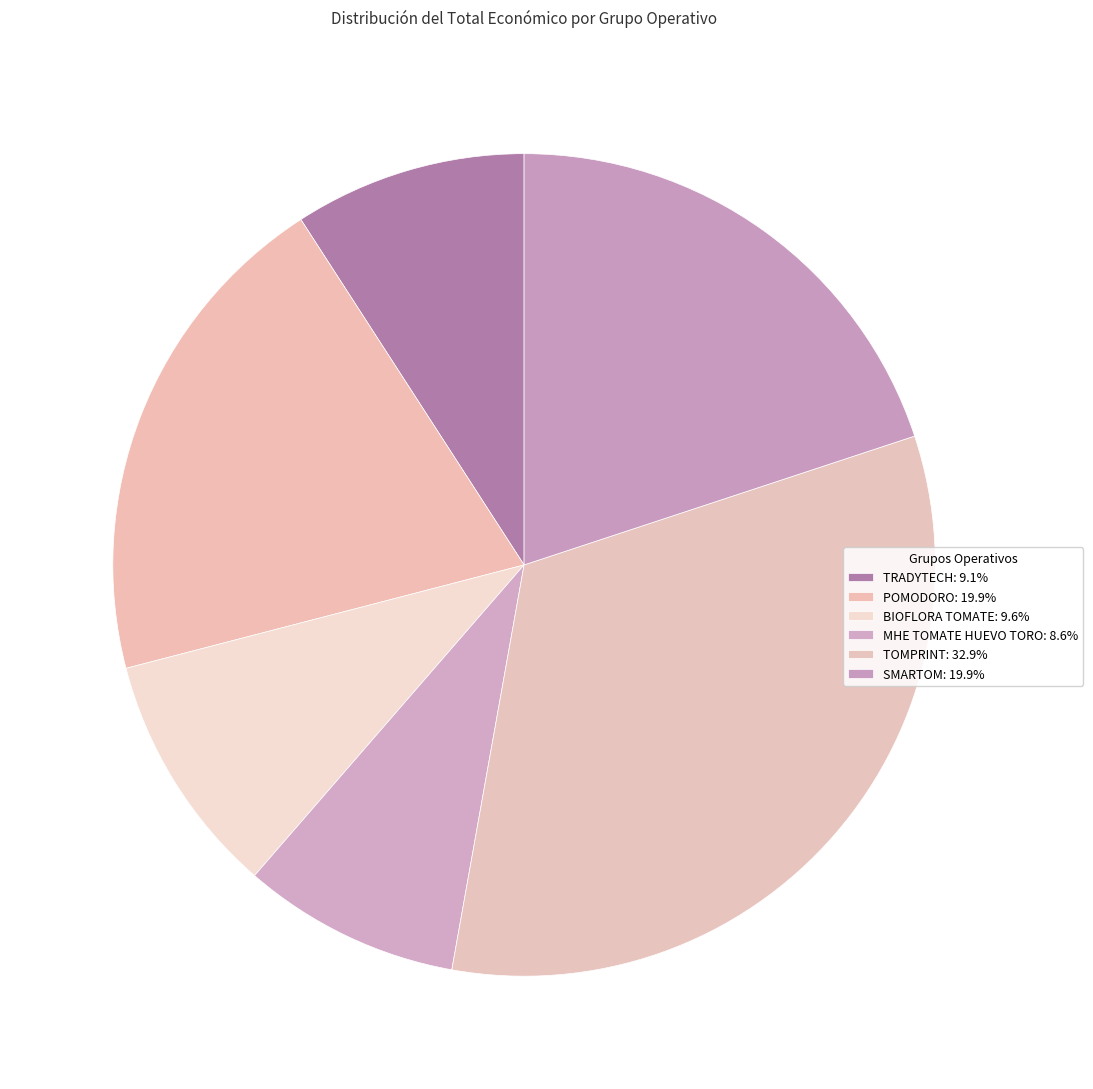

Does POMODORO represent more than half of the total?

No